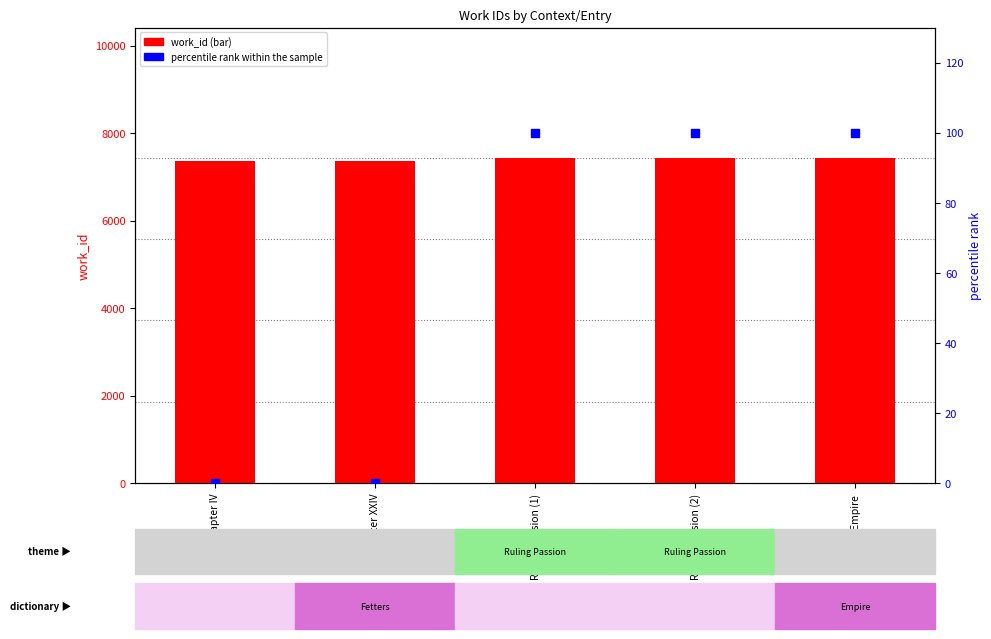

What is the total value across all series at Chapter XXIV?

7365